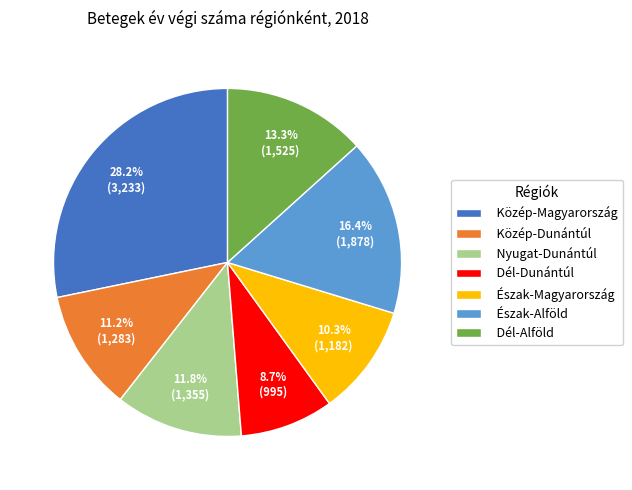

Is Észak-Alföld the majority of the pie?

No